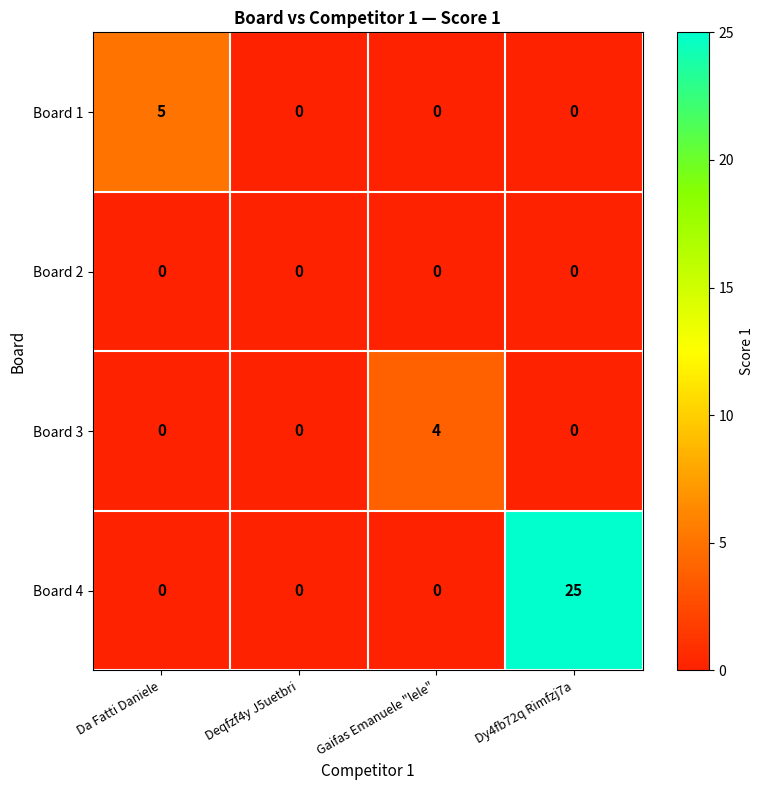

Which series has the largest total across all categories?

Board 4